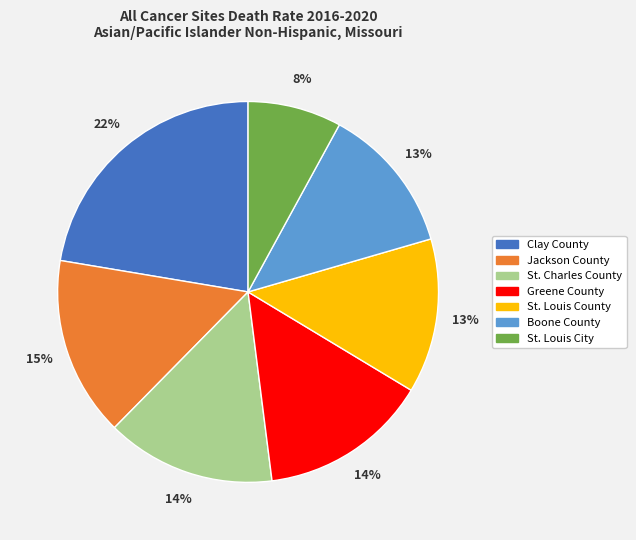

Does any single category account for the majority?

No